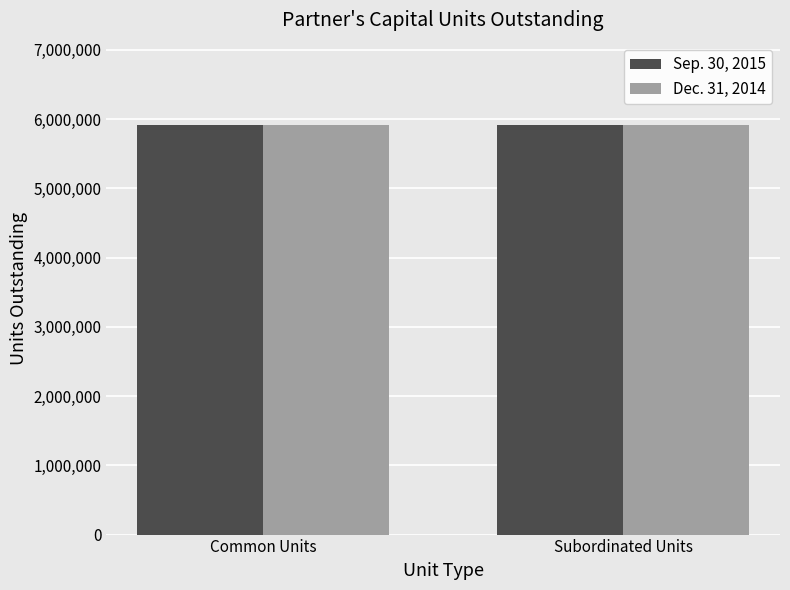

Rank the series at Common Units from highest to lowest value.

Sep. 30, 2015, Dec. 31, 2014